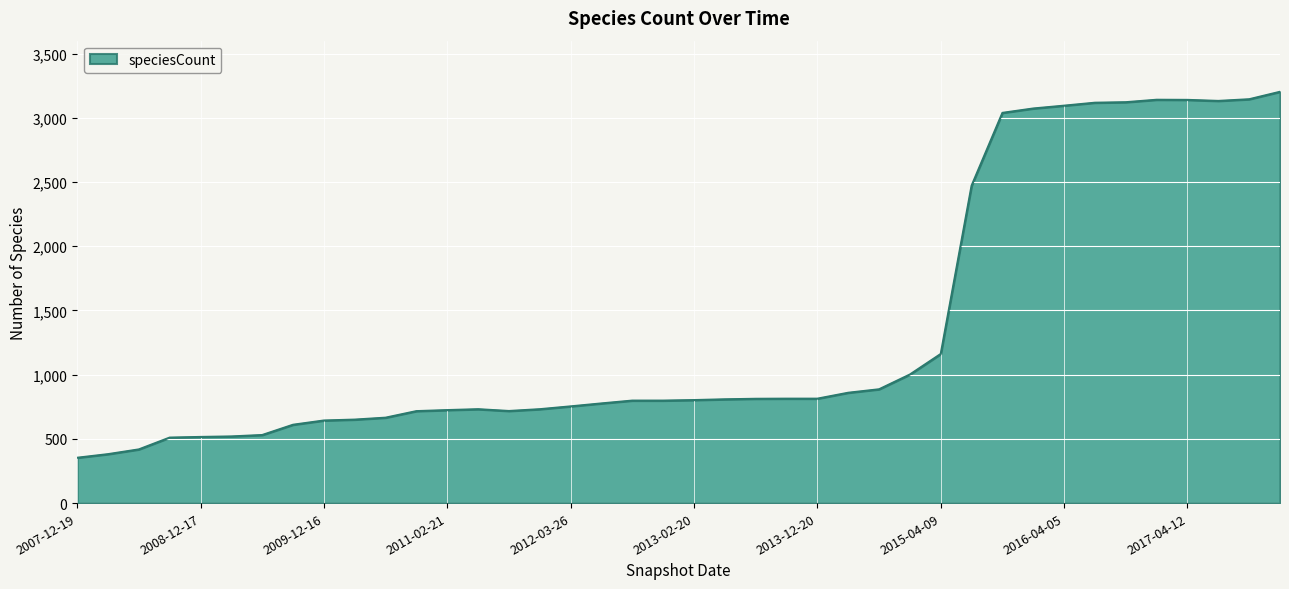

What is the difference between the maximum and minimum values?

2849